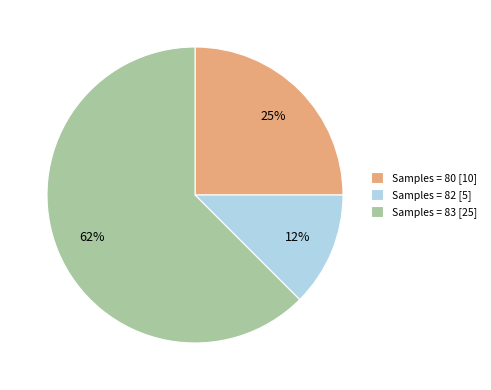

Do Samples = 83 [25] and Samples = 80 [10] together represent more than half of the pie?

Yes